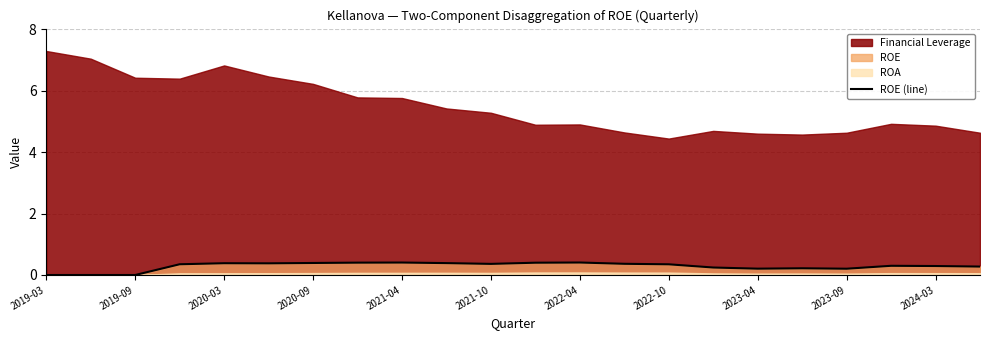

True or false: the data has more than 0 interior local peaks.

True